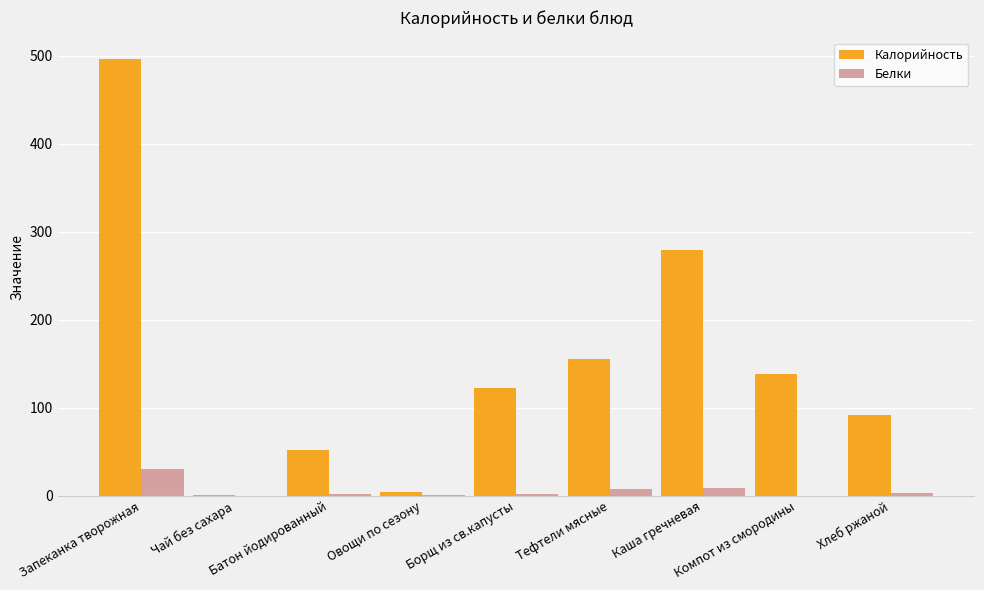

Which series has the largest total across all categories?

Калорийность